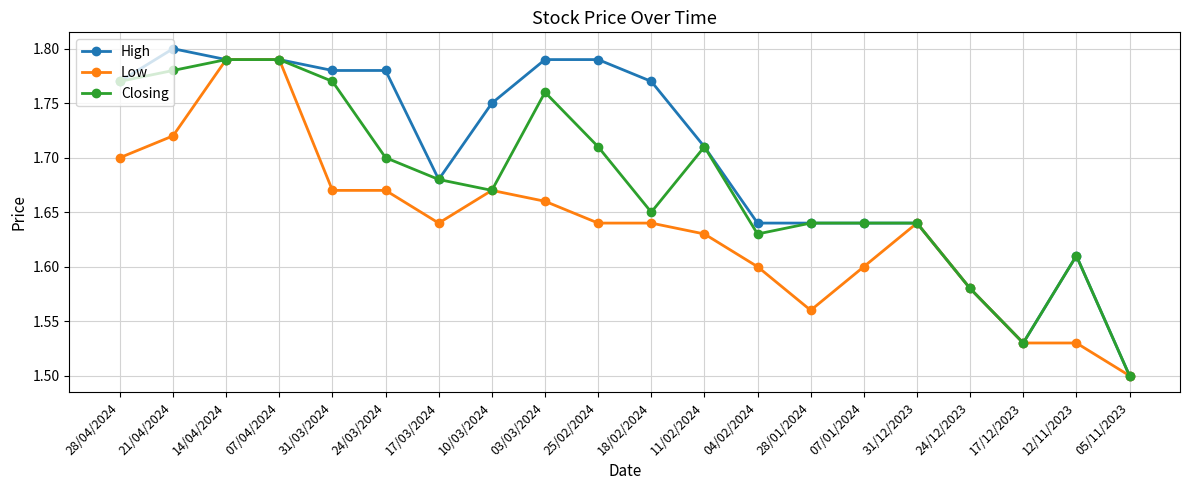

Where is High nearest to the value 1?

05/11/2023